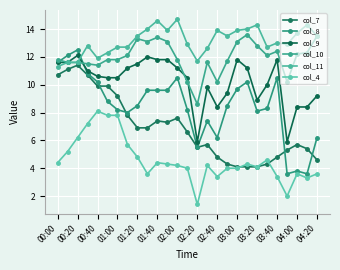

How many data points does each series have?

27